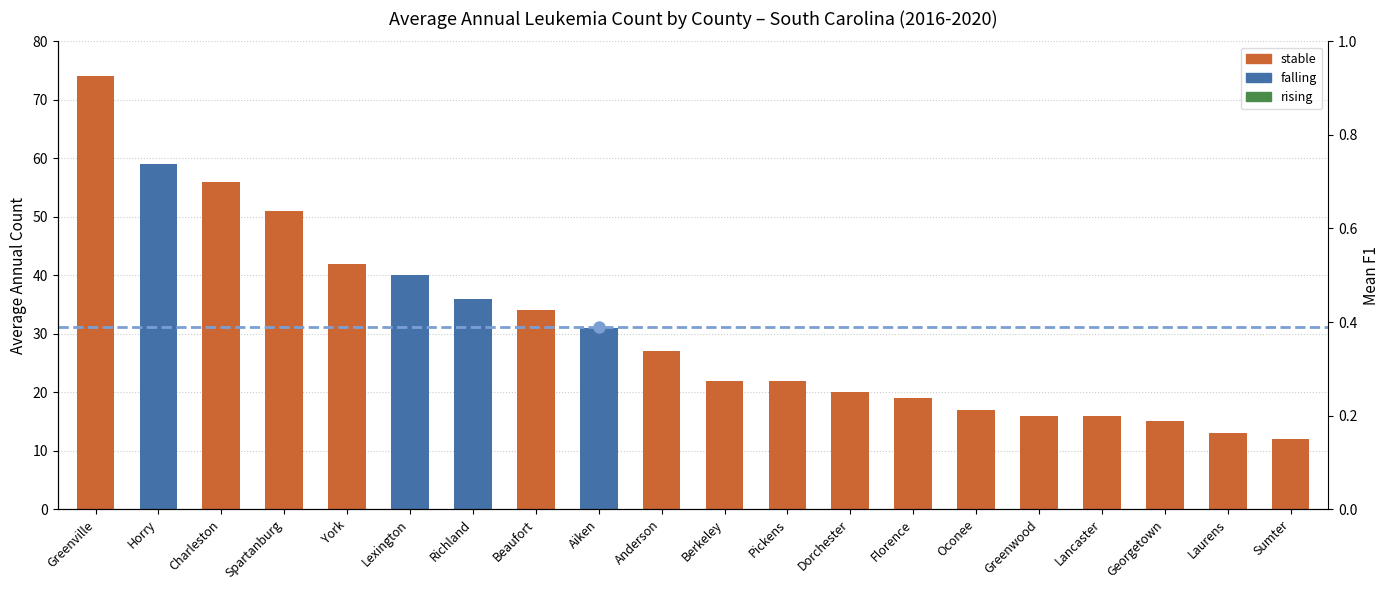

What is the maximum value shown in the chart?

74